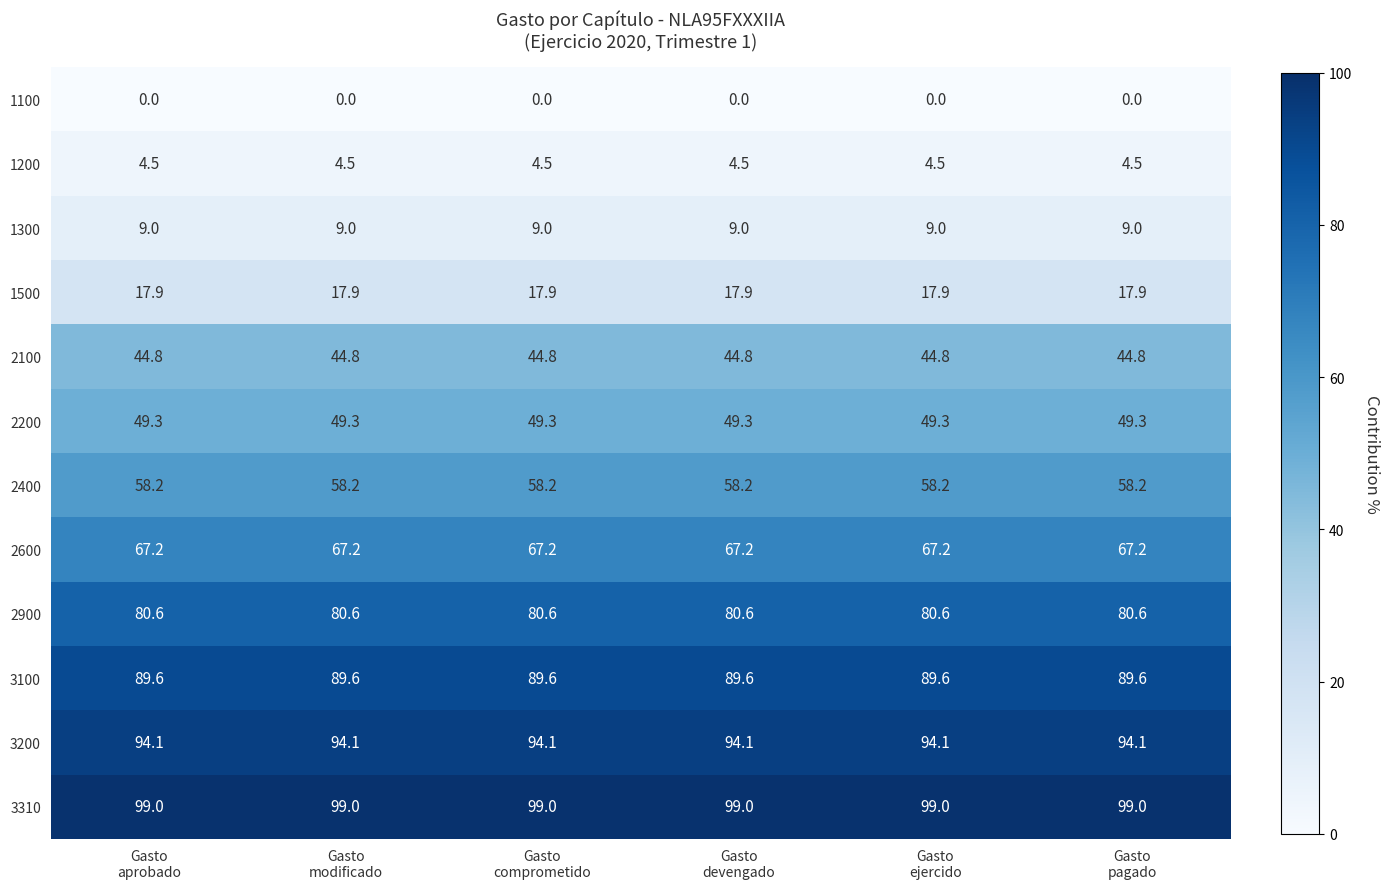

Which series has the largest total across all categories?

3310